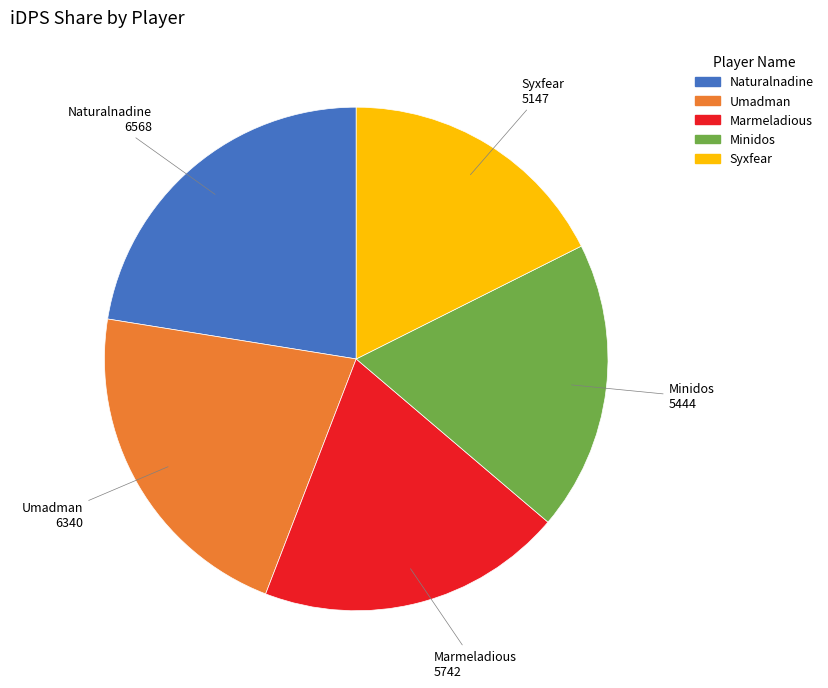

Combined, do Syxfear and Naturalnadine account for over 50%?

No